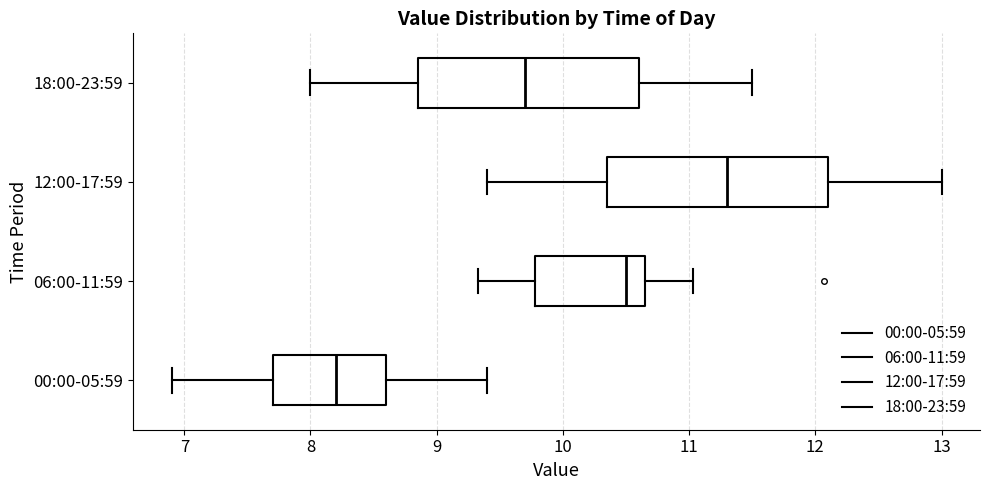

Reading bottom to top, read every box against the x-axis: the position of its median line, the range the box covers, and the ends of its whiskers. The values are not printed on the chart, so give them approximately, as read against the axis.

00:00-05:59: median 8.2, box 7.7 to 8.6, whiskers 6.9 to 9.4
06:00-11:59: median 10.5, box 9.8 to 10.7, whiskers 9.3 to 11.0
12:00-17:59: median 11.3, box 10.4 to 12.1, whiskers 9.4 to 13.0
18:00-23:59: median 9.7, box 8.9 to 10.6, whiskers 8.0 to 11.5